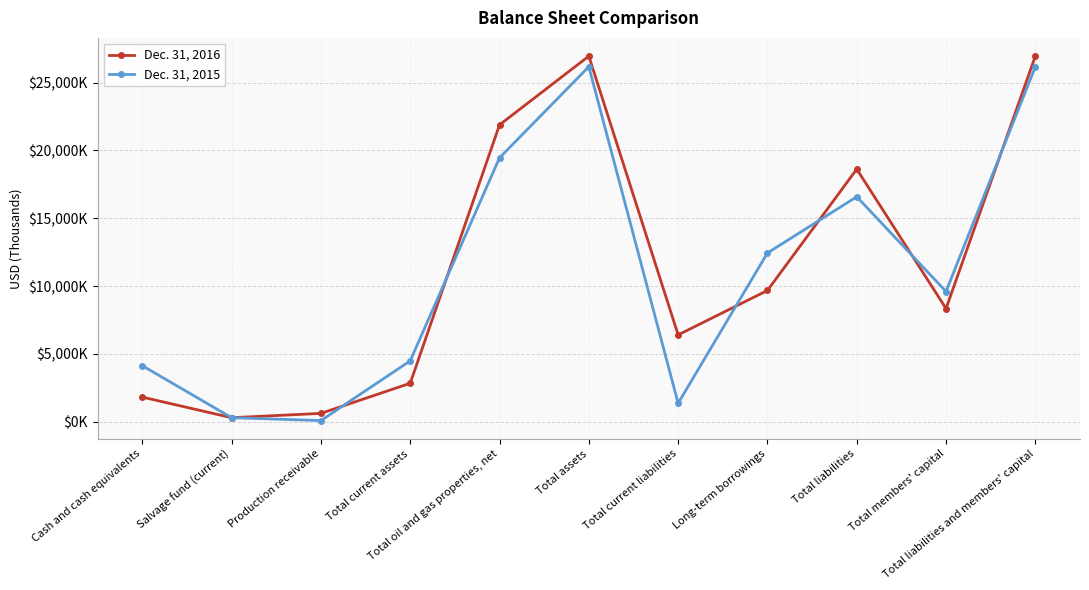

Which label corresponds to the largest value in the chart?

Total assets